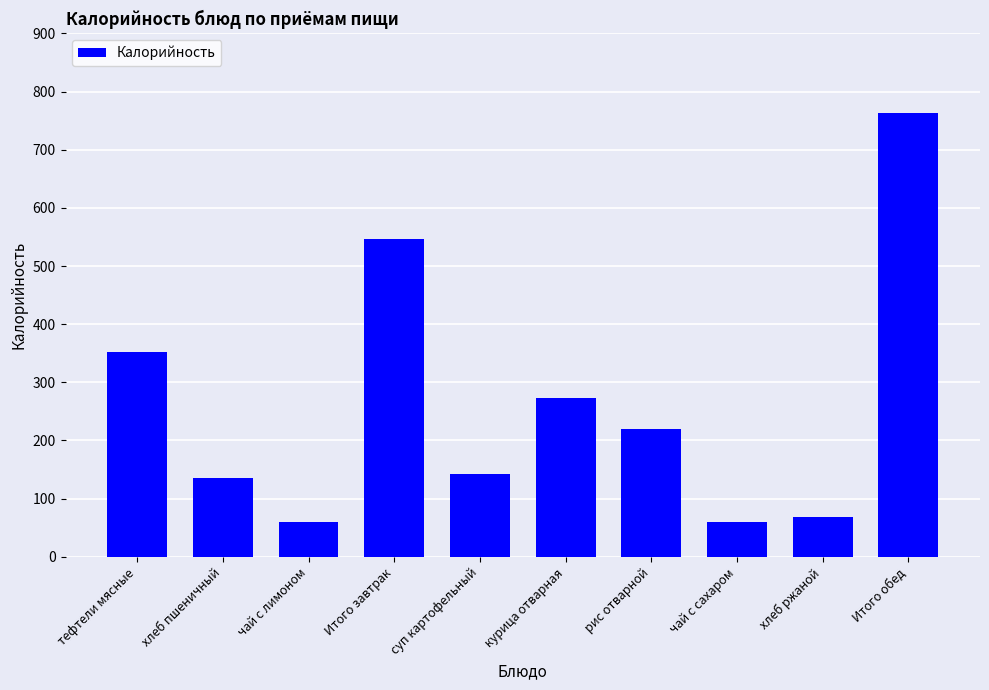

Is it true that the value at тефтели мясные is 351.6?

True